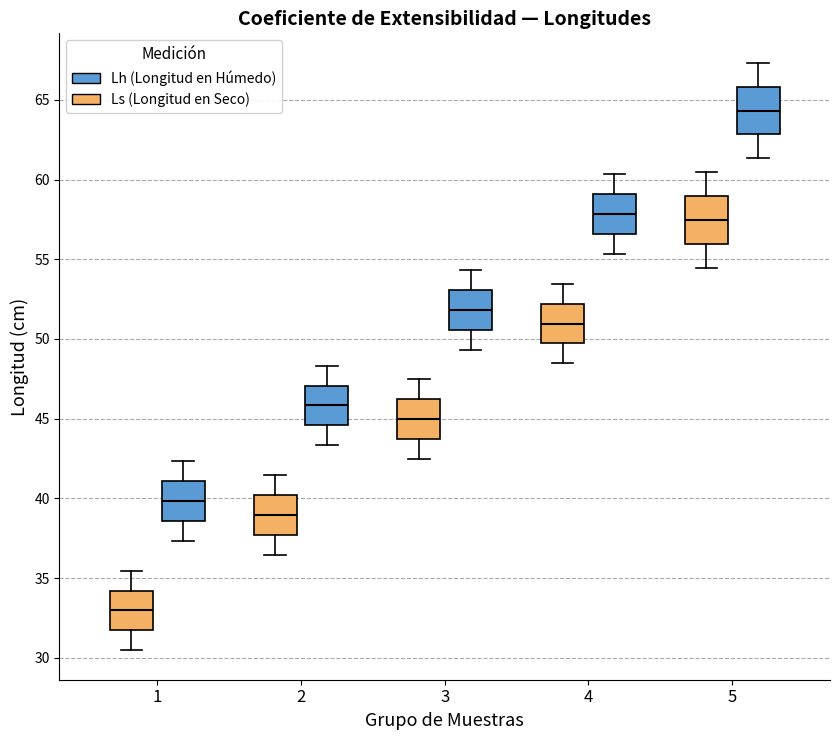

Which box's median line is the lowest?

1 (Ls (Longitud en Seco))